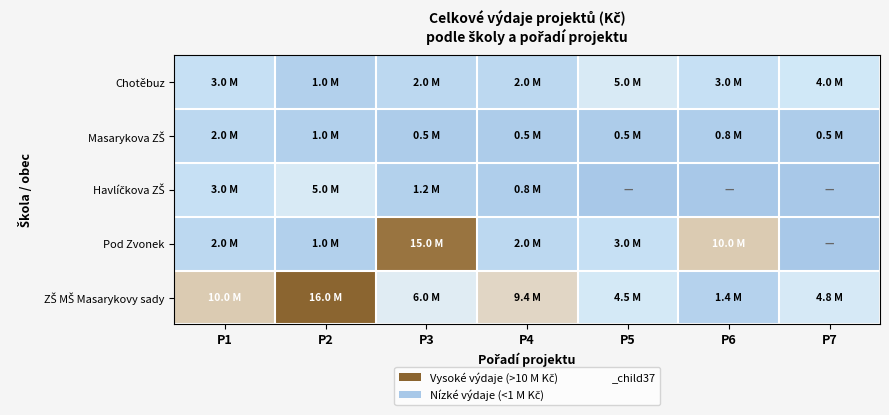

Which label corresponds to the smallest value in the chart?

P5